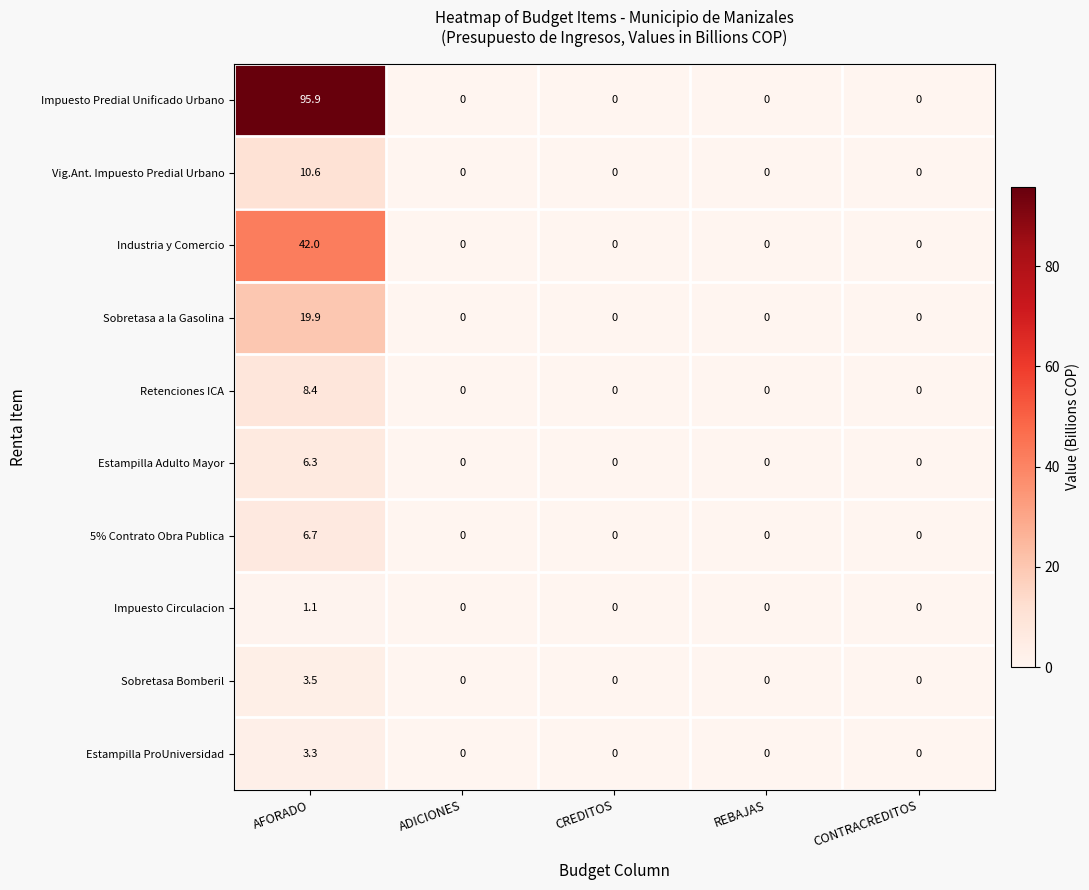

What is the spread (max minus min) of values at AFORADO?

94.8